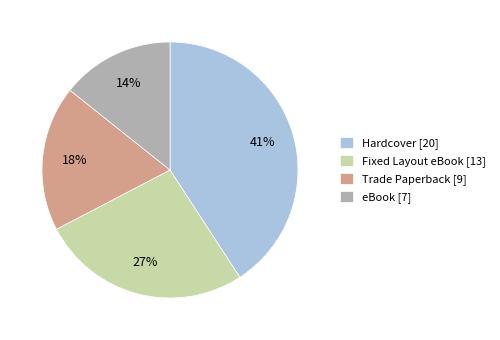

To the nearest percent, what portion does eBook represent?

14%